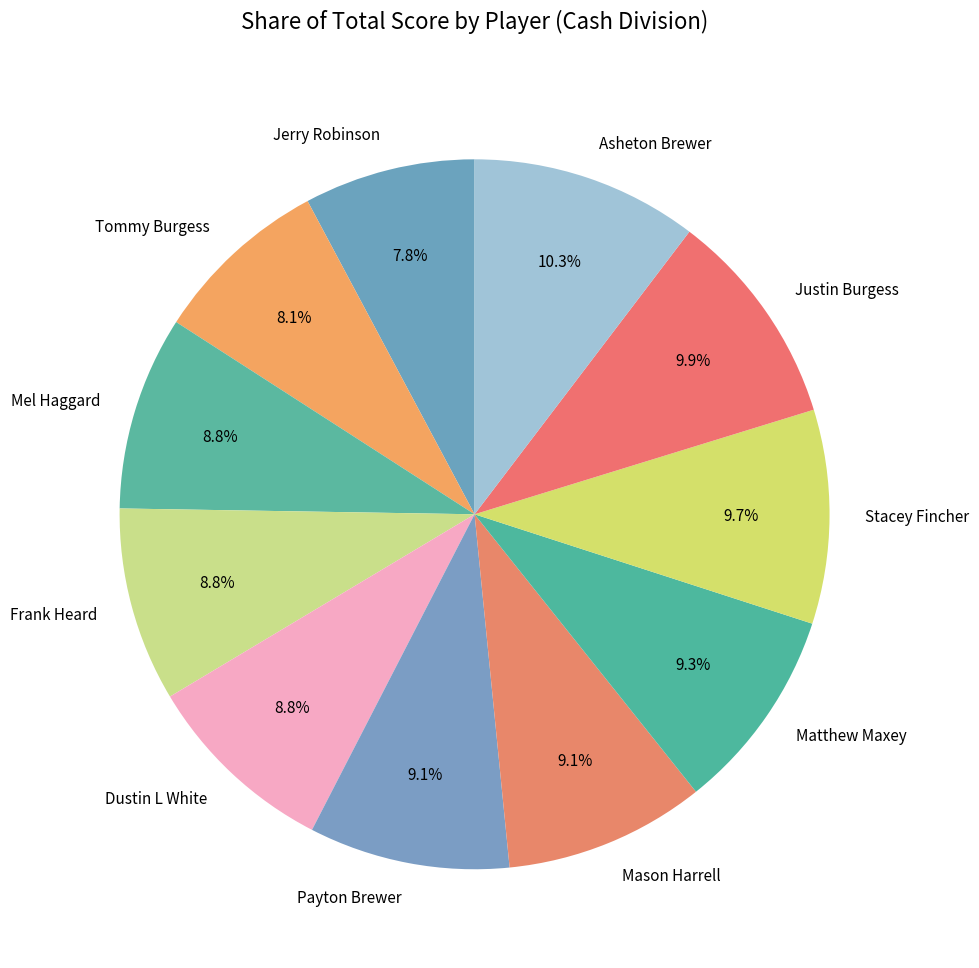

Is the sum of Dustin L White and Payton Brewer greater than half?

No